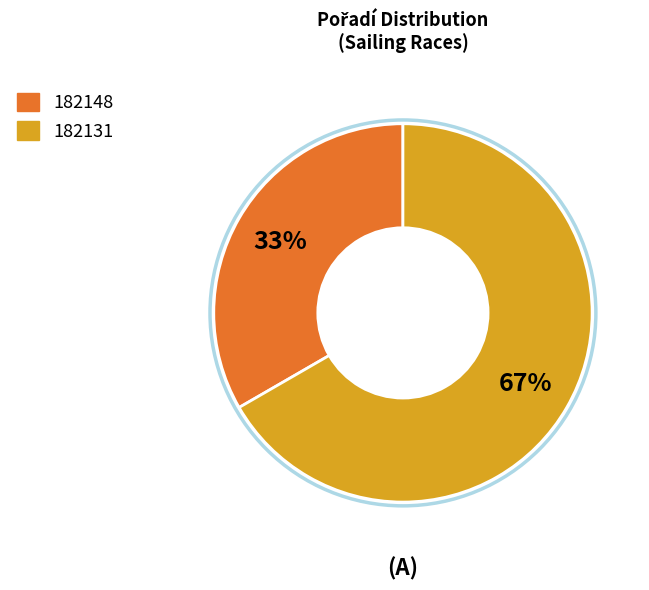

Is it true that 182131 is 79% of the pie?

False